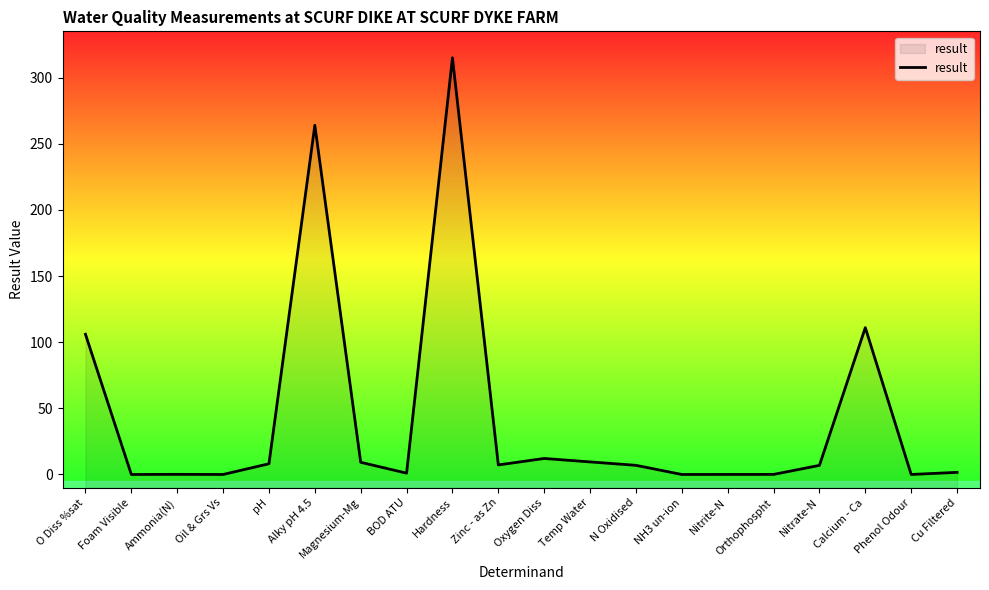

Reading right to left, what are all the values shown in this chart?

1.6	0.0	111.0	6.9	0.1	0.0	0.0	6.9	9.5	12.1	7.2	315.0	1.0	9.2	264.0	8.1	0.0	0.1	0.0	106.0